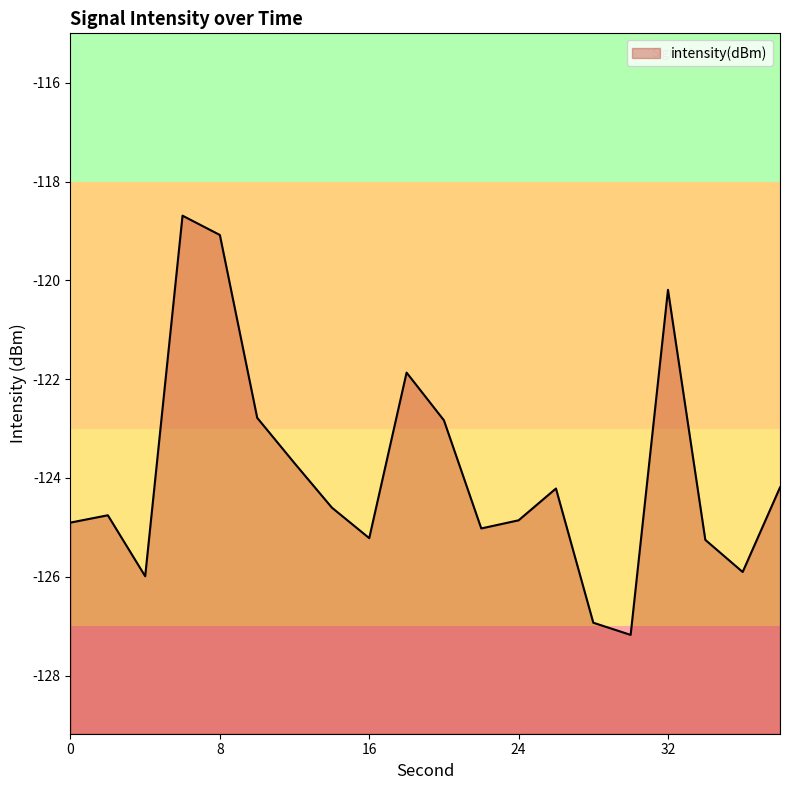

How many lines are shown in the chart?

1